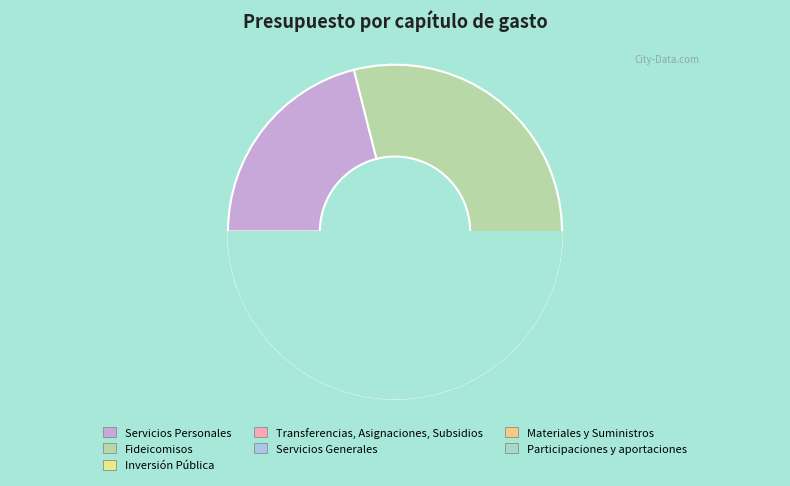

Which slice is the smallest?

Materiales y Suministros